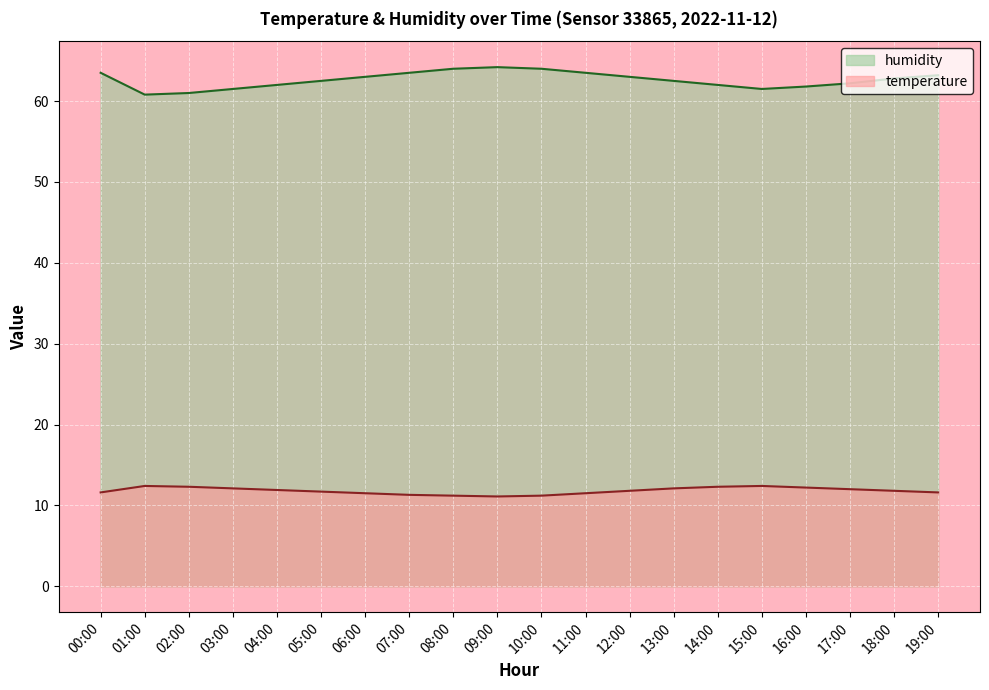

True or false: temperature and humidity intersect in this chart.

False